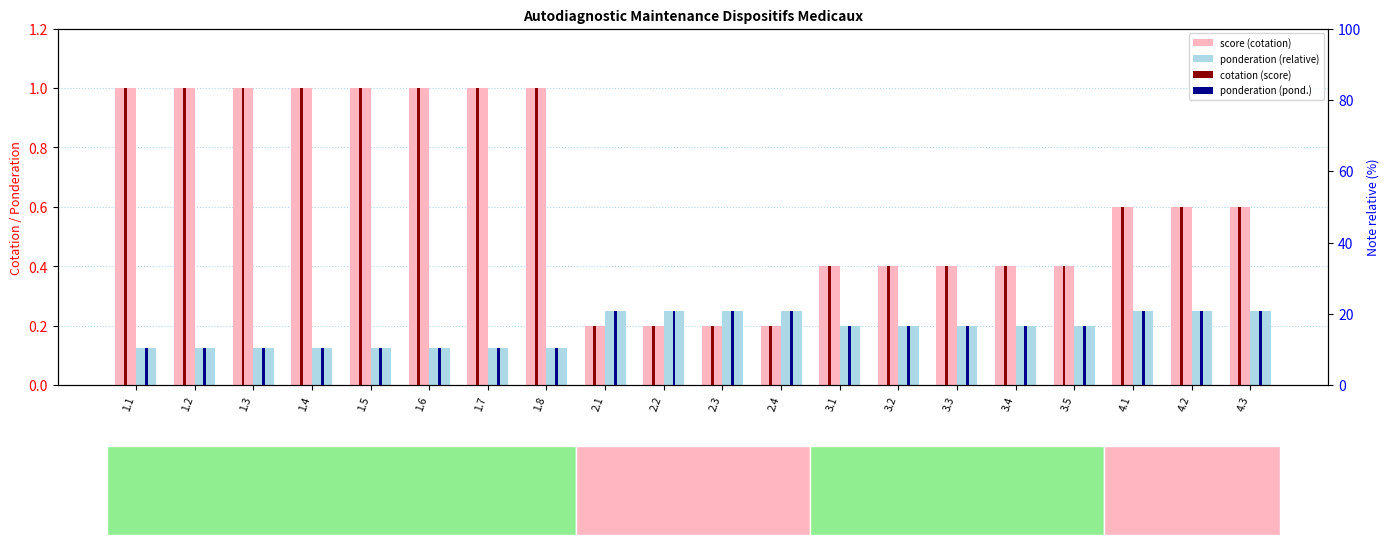

Where is cotation (score) nearest to the value 0?

2.1